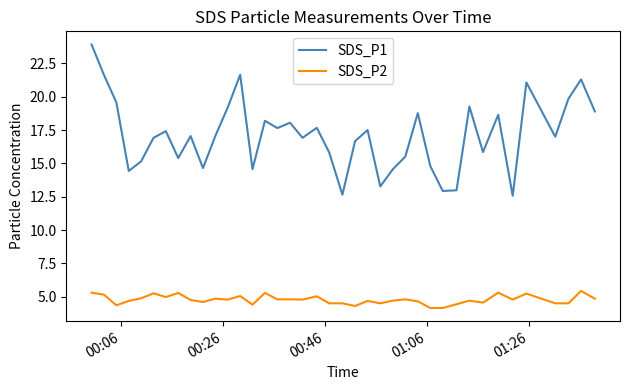

True or false: SDS_P2 and SDS_P1 intersect in this chart.

False